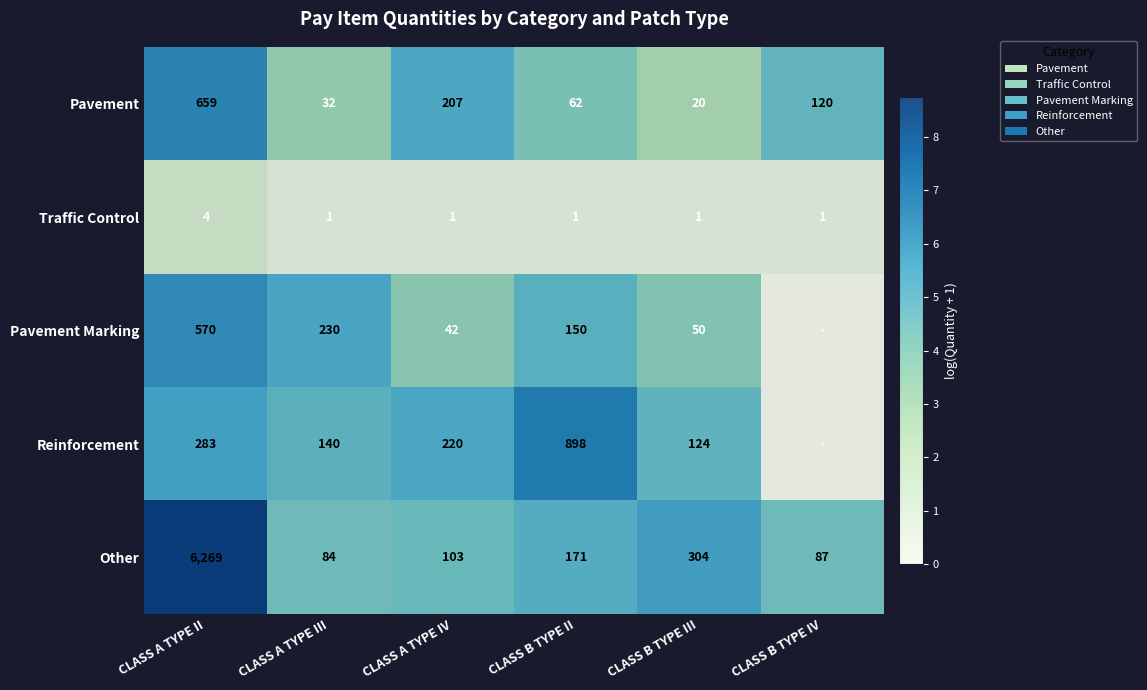

How many distinct data groups are displayed?

5